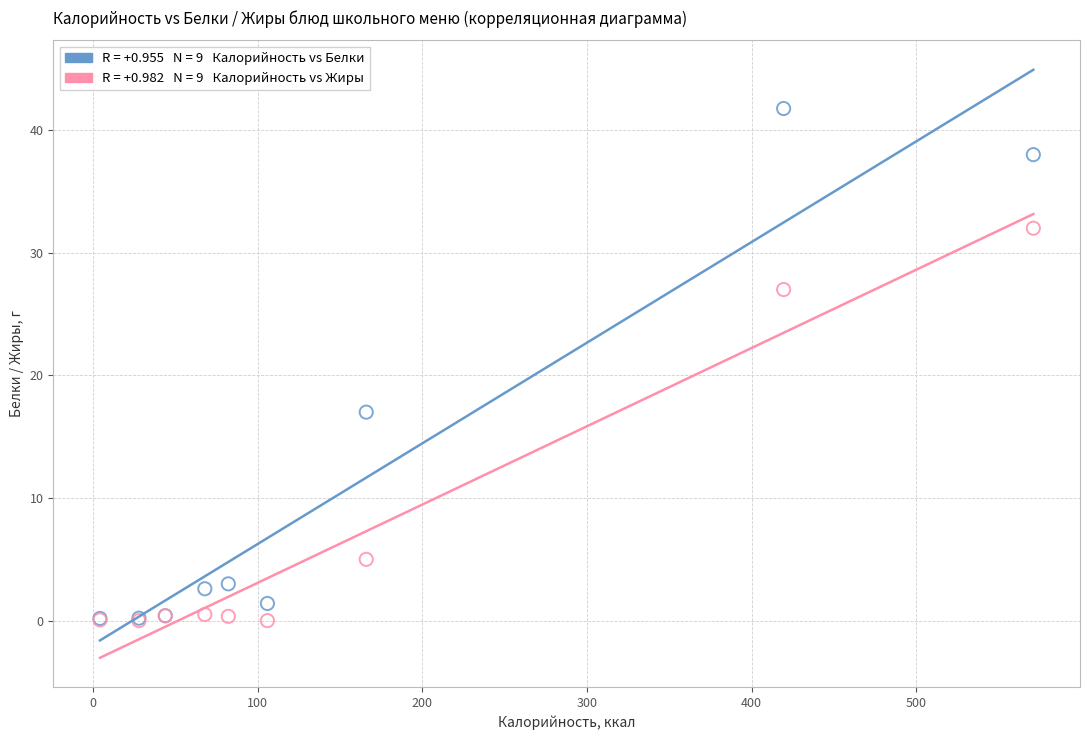

Across all series, what Y value is closest to 20?

17.0